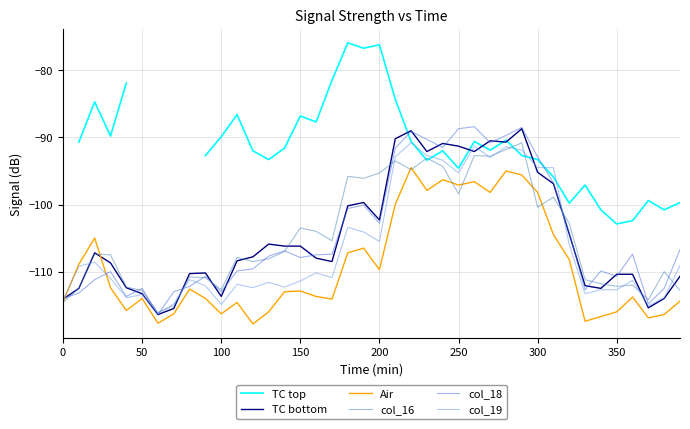

What is the highest value of the Air series?

-94.5